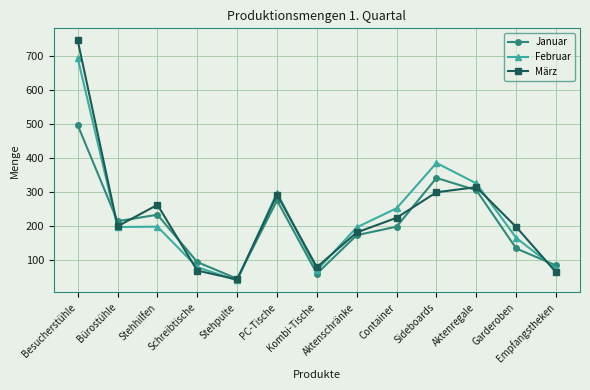

Is the value of Februar at Empfangstheken greater than the value of Januar at Stehpulte?

Yes